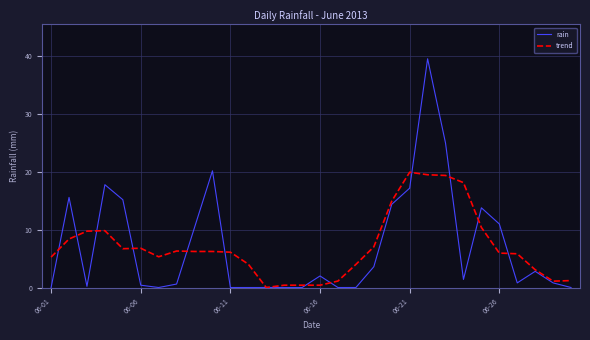

What is the sum of all trend values?

214.0